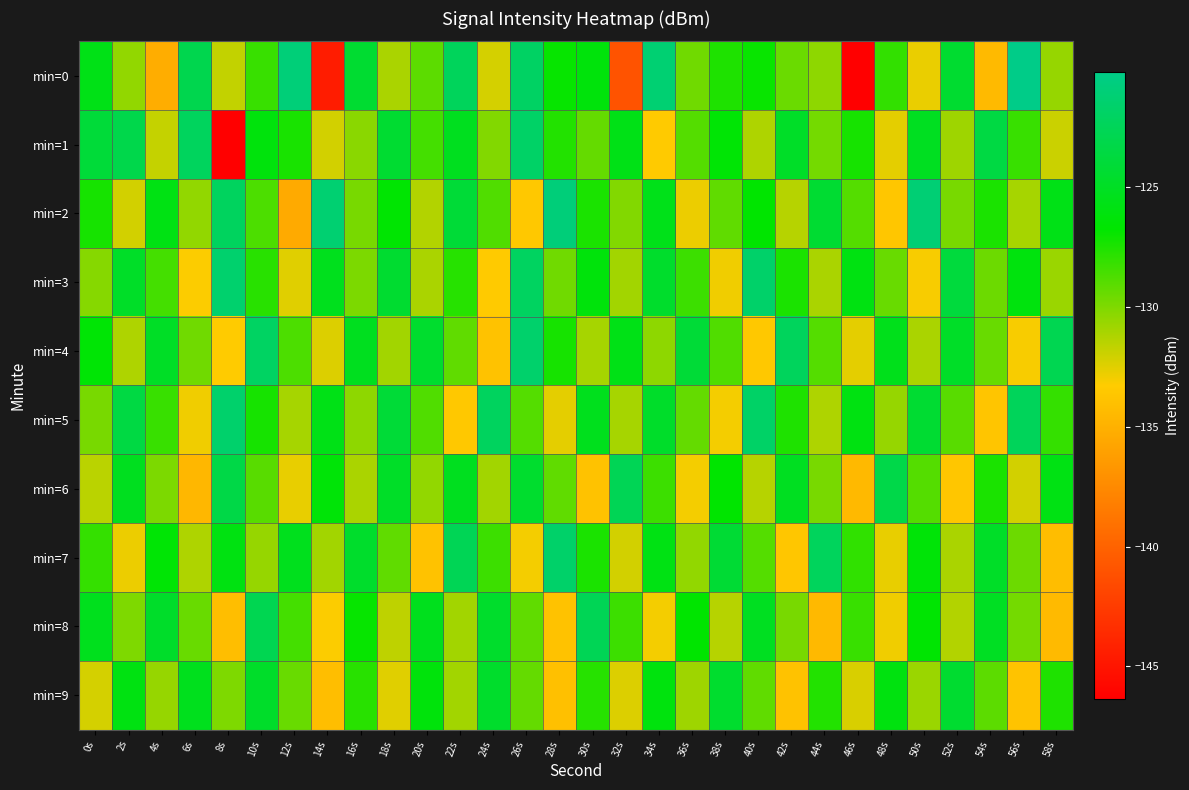

What is the smallest value displayed?

-146.4